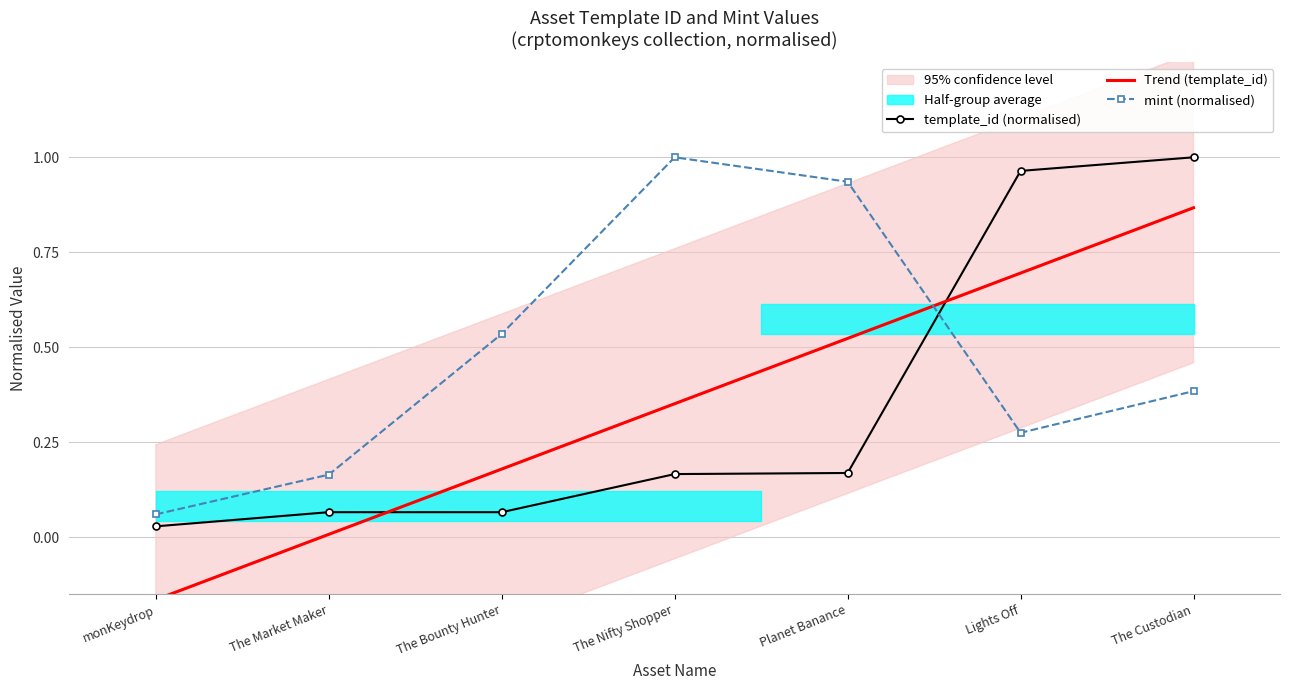

Count the number of categories in the chart.

7